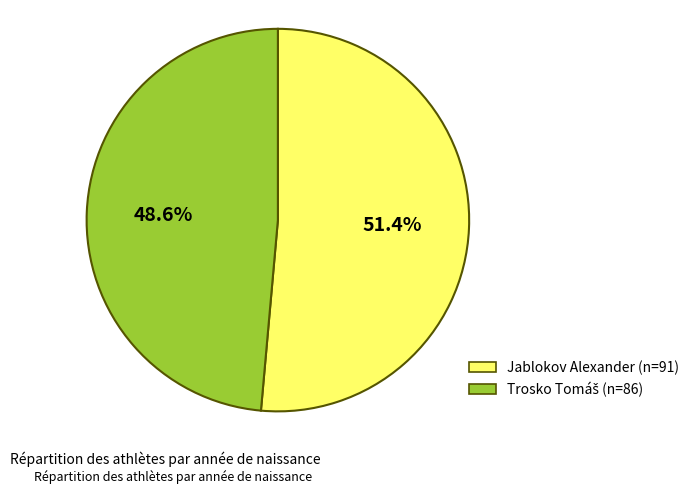

Which slice is the largest?

Jablokov Alexander